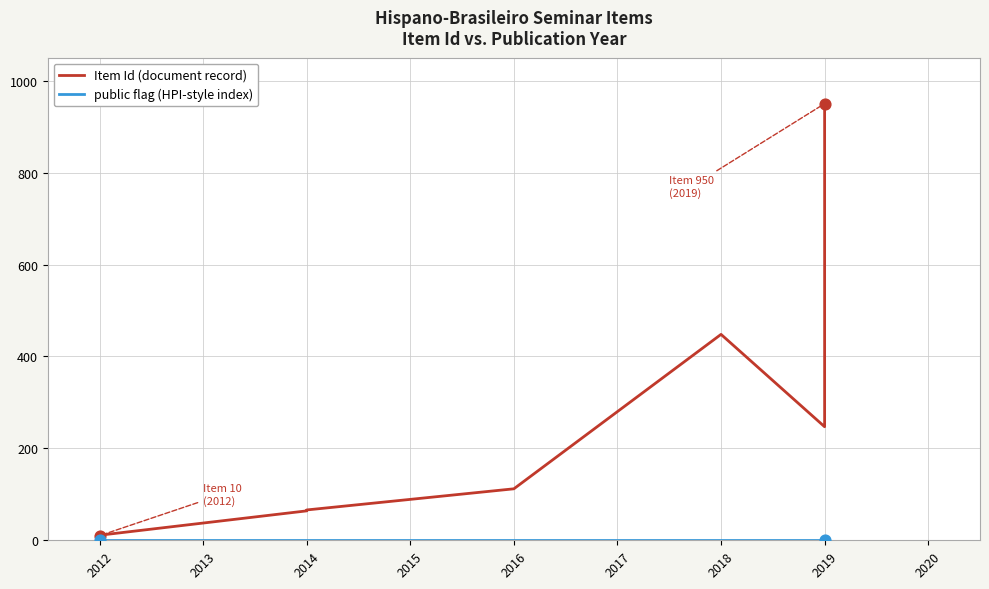

Which series reaches the maximum Y coordinate?

Item Id (document record)